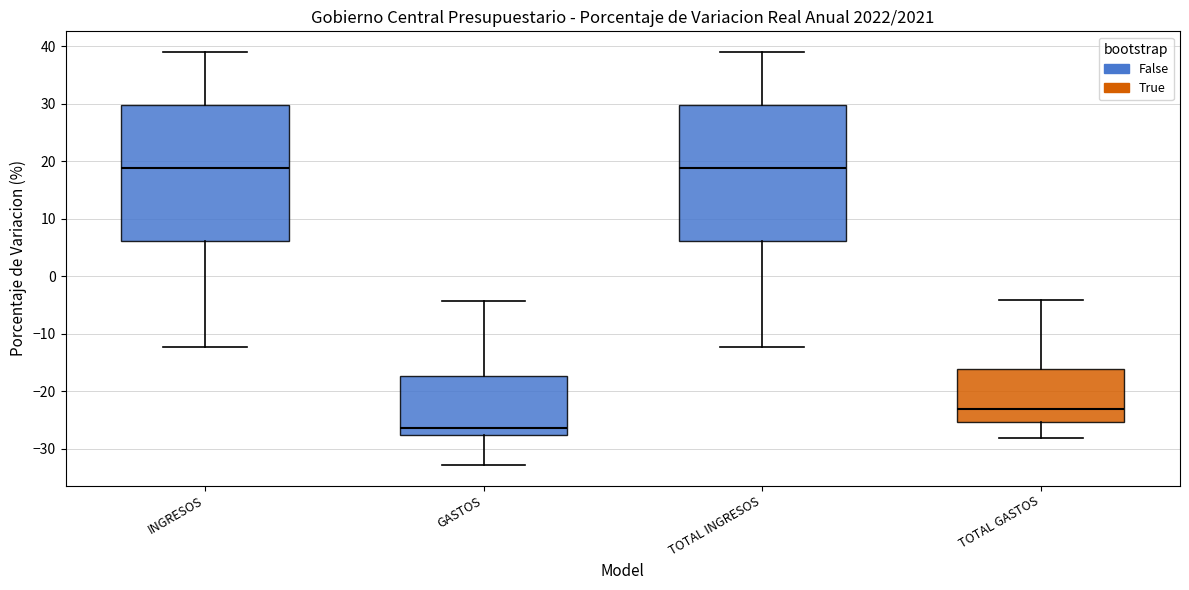

Reading left to right, read every box against the y-axis: the position of its median line, the range the box covers, and the ends of its whiskers. The values are not printed on the chart, so give them approximately, as read against the axis.

INGRESOS: median 19, box 6 to 30, whiskers -12 to 39
GASTOS: median -26, box -28 to -17, whiskers -33 to -4
TOTAL INGRESOS: median 19, box 6 to 30, whiskers -12 to 39
TOTAL GASTOS: median -23, box -25 to -16, whiskers -28 to -4